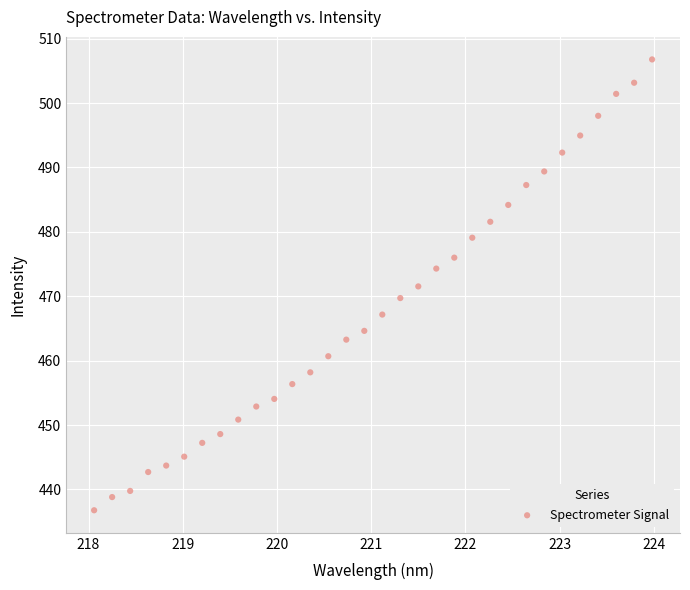

What is the range of X values (max minus min)?

5.9